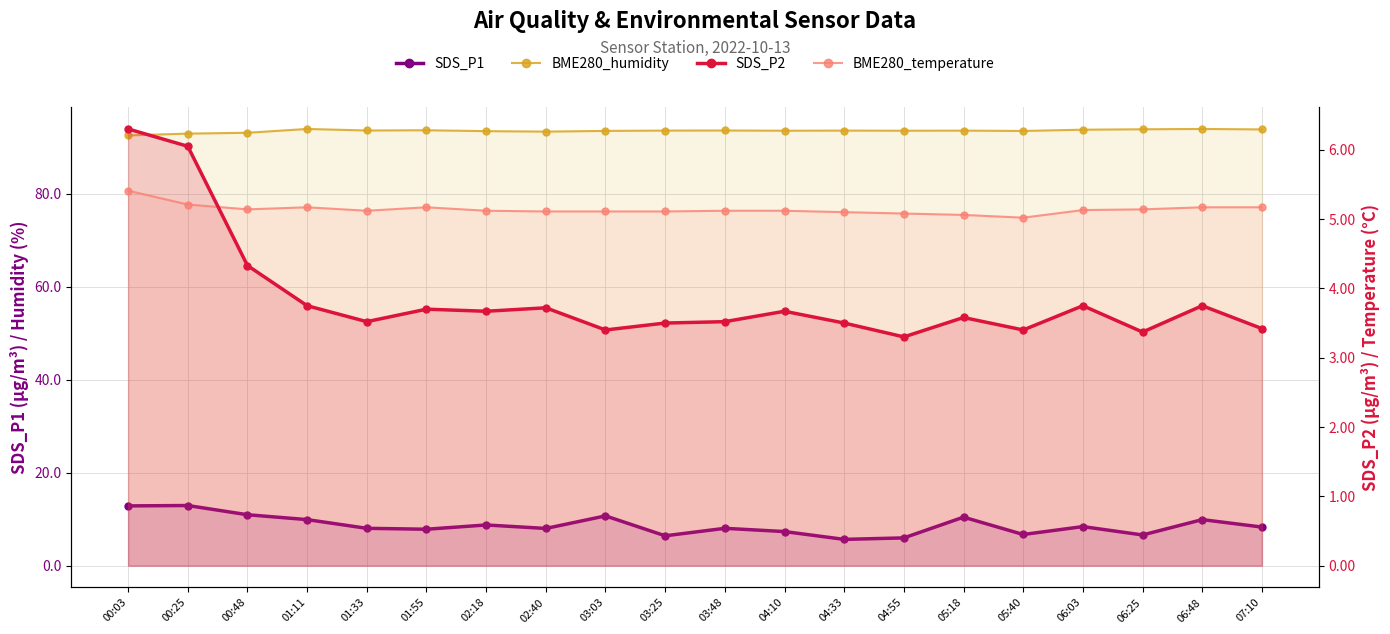

The value of BME280_temperature at 03:25 is 5.1. True or false?

True